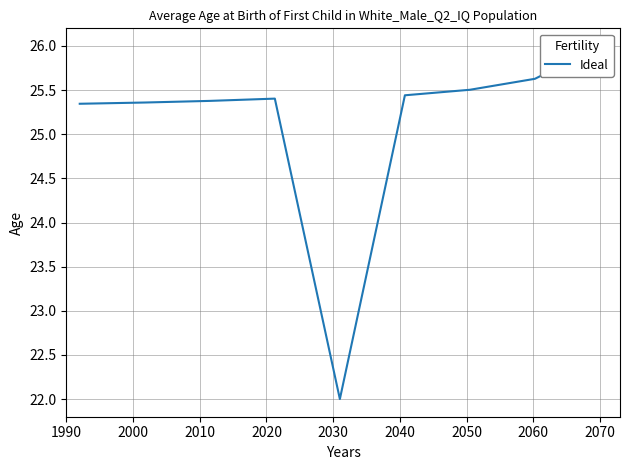

Which label corresponds to the smallest value in the chart?

2030